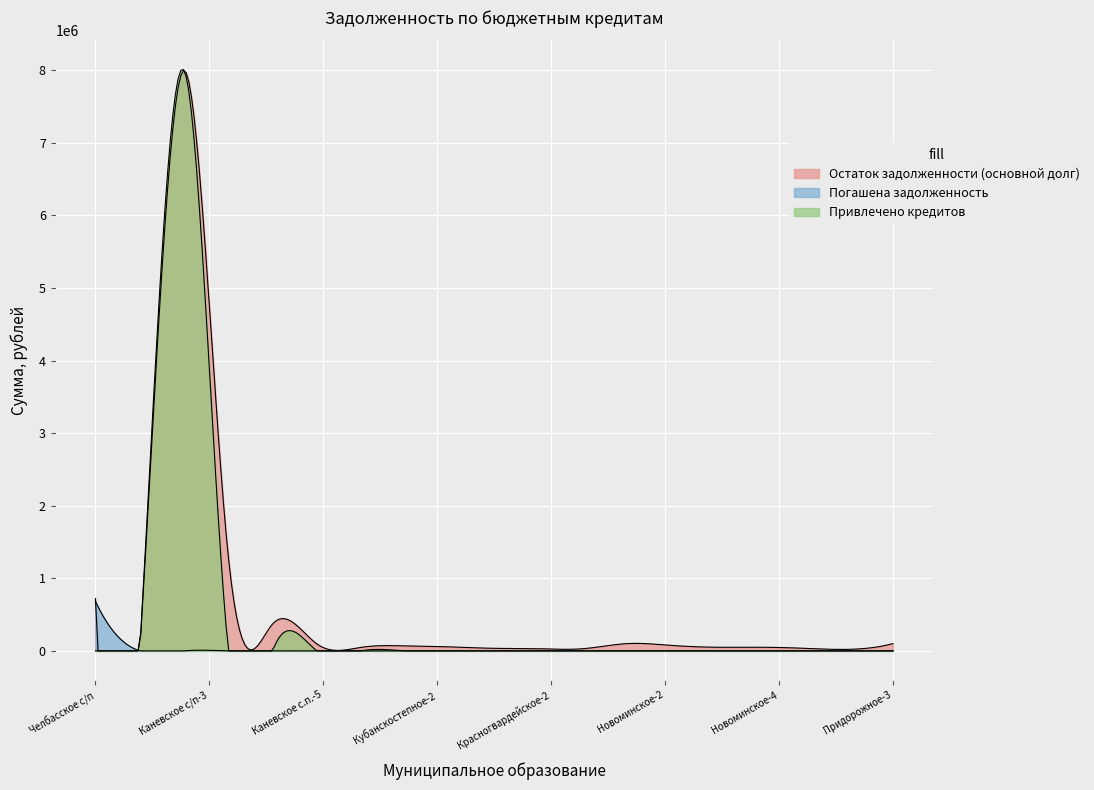

How many lines are shown in the chart?

3